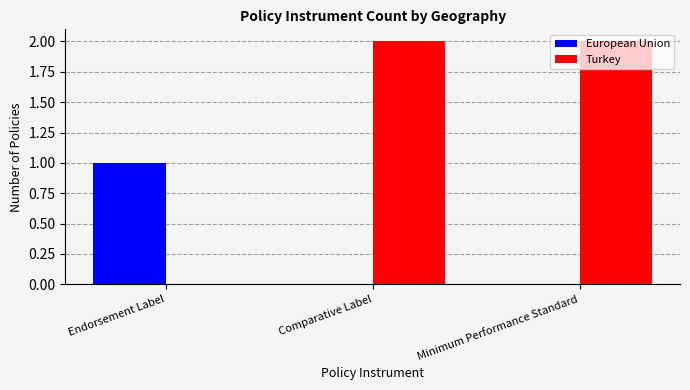

Which series has the largest range (max minus min)?

Turkey